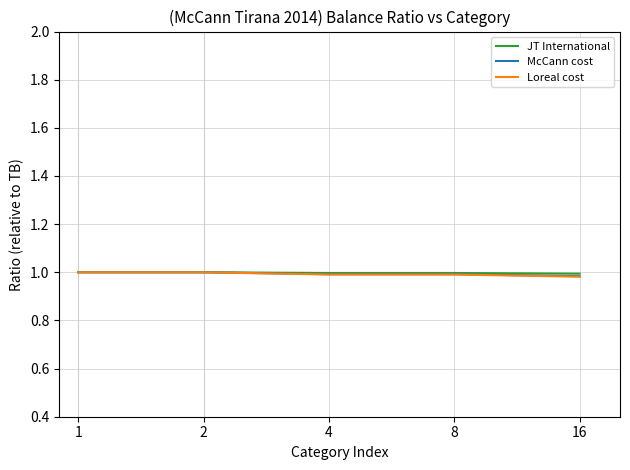

How many lines are shown in the chart?

3